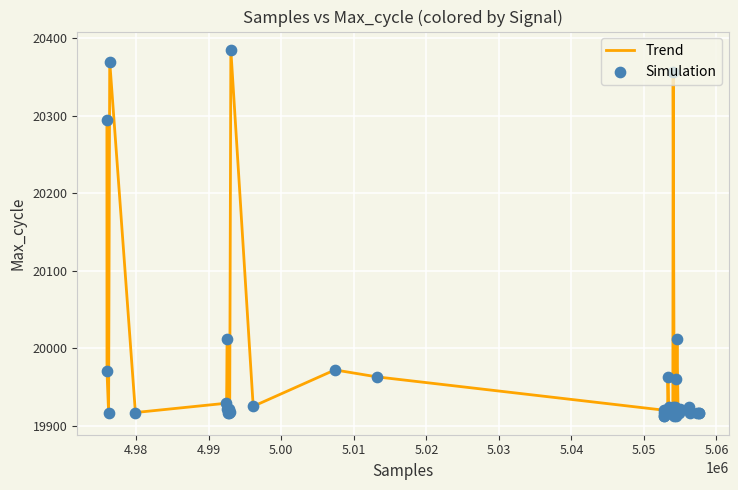

What is the difference between the maximum and minimum values?

473